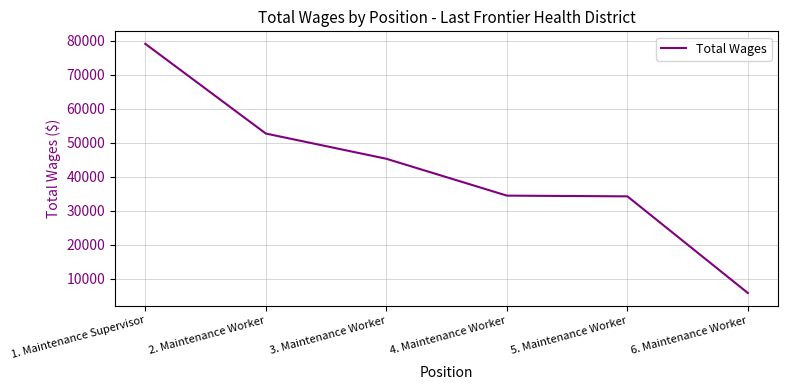

What is the change in value from 1. Maintenance Supervisor to 4. Maintenance Worker?

-44681